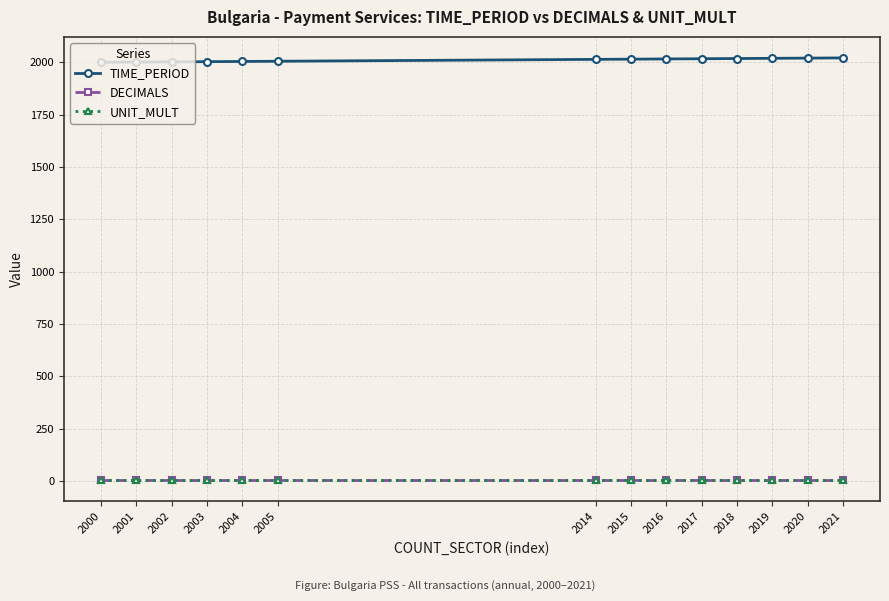

The UNIT_MULT series shows 6 at 2000. True or false?

True